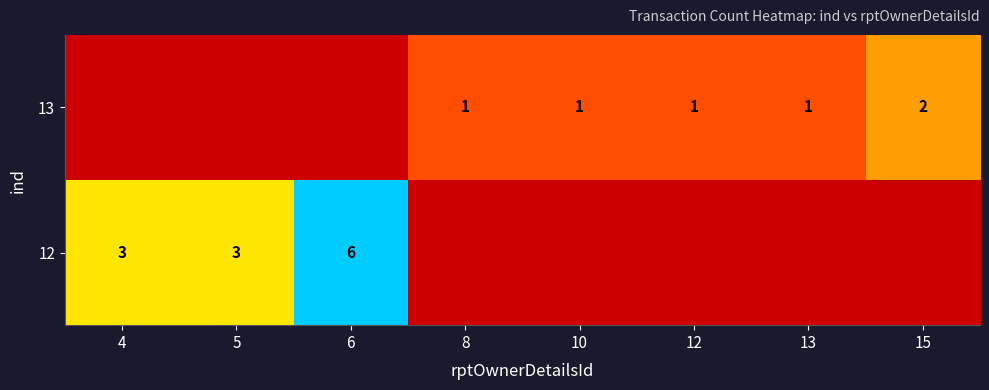

What is the difference between the highest and lowest values at 12?

1